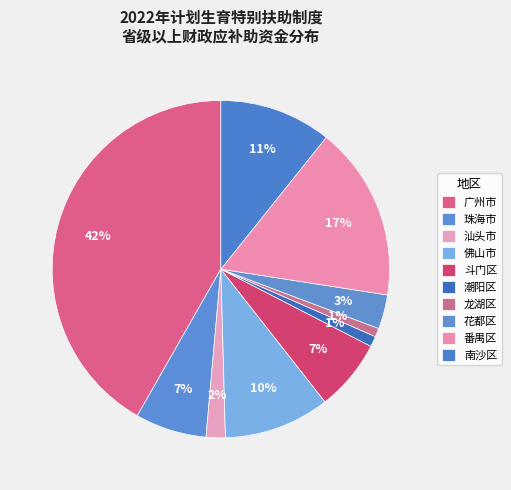

To the nearest percent, what percentage of the pie is 广州市?

42%